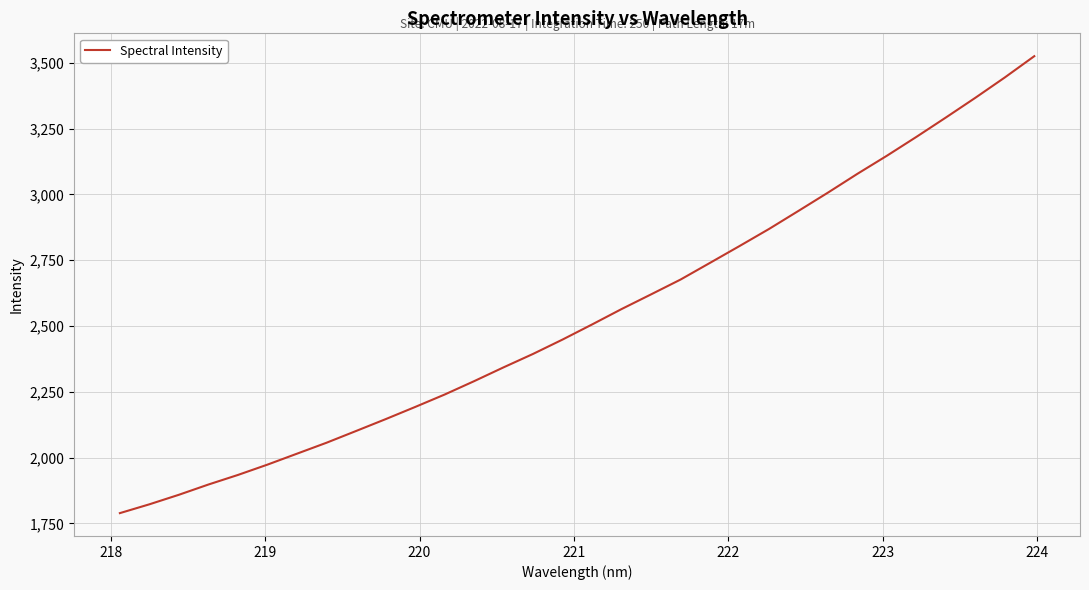

What is the greatest value displayed?

3524.8